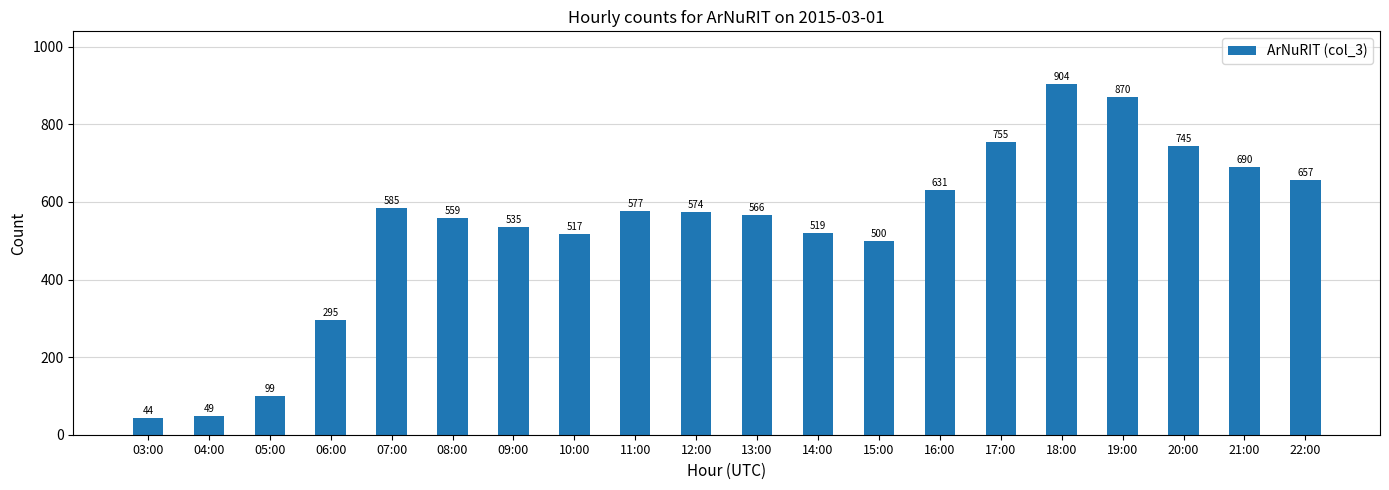

Between 20:00 and 04:00, which is larger?

20:00